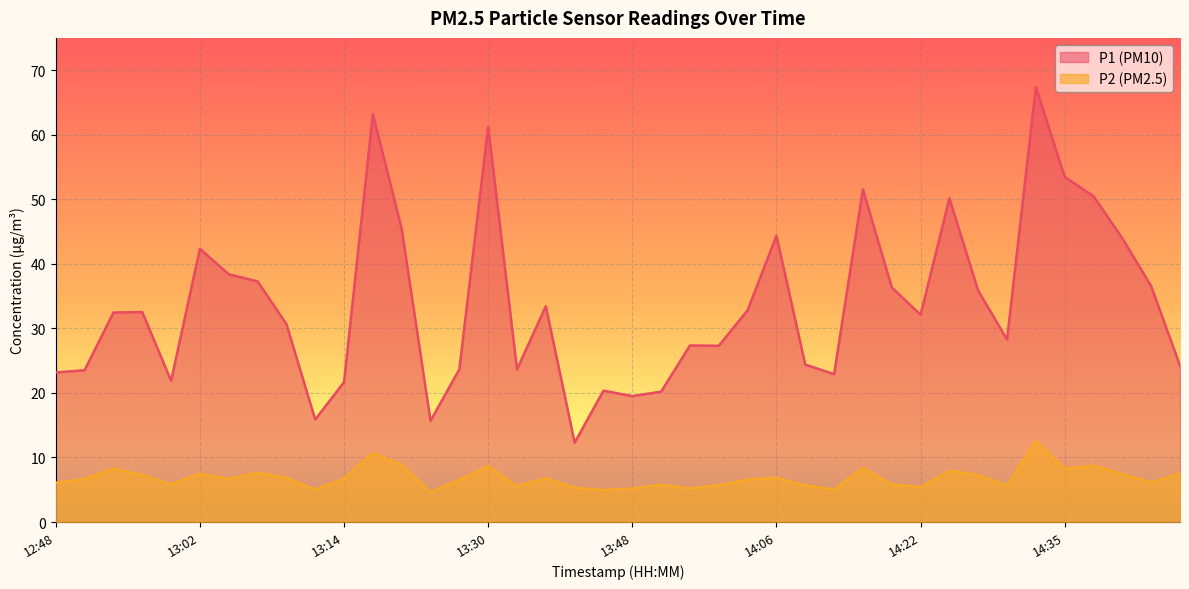

True or false: P2 and P1 cross at least once.

False